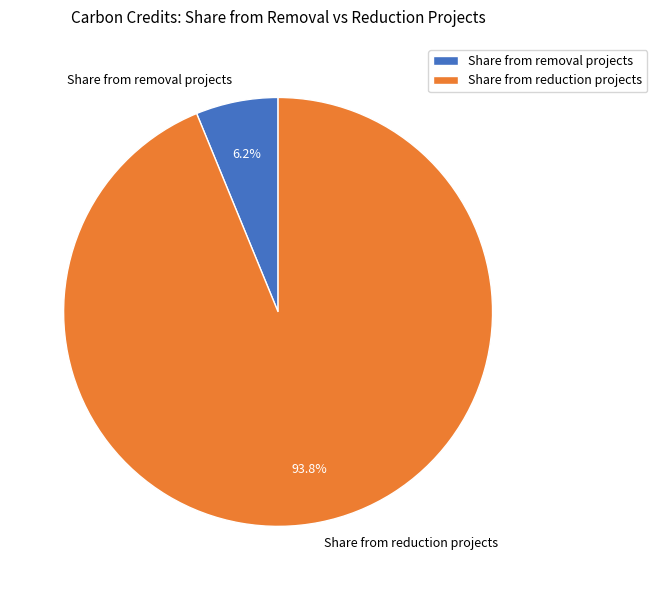

To the nearest percent, what is the combined percentage of Share from reduction projects and Share from removal projects?

100%